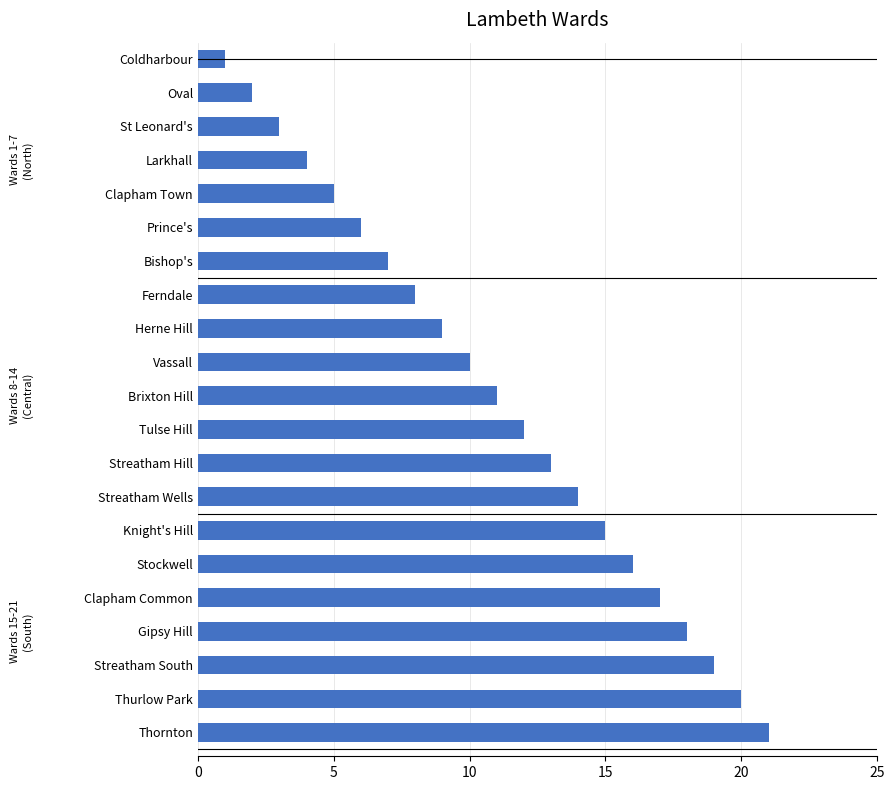

What is the sum of all values?

231